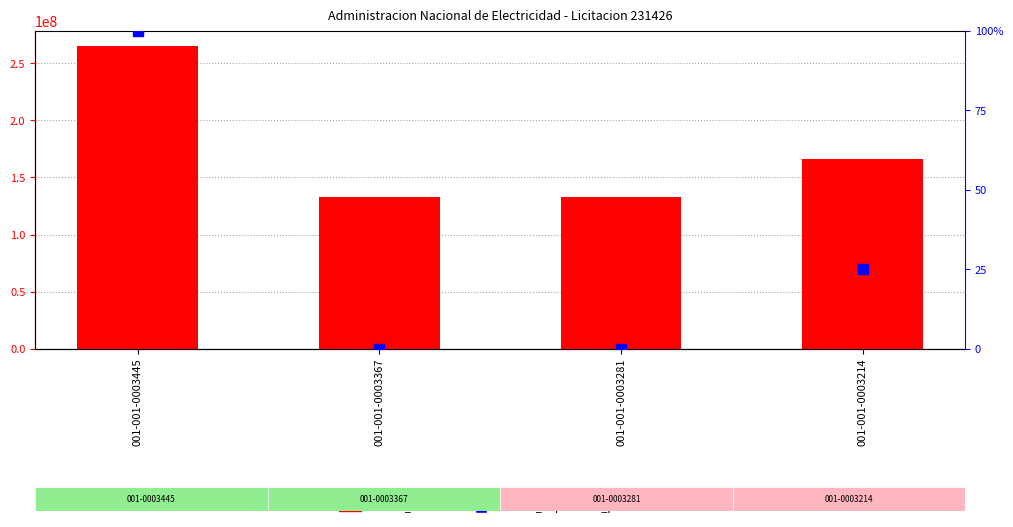

Which series reaches the maximum Y coordinate?

monto_factura